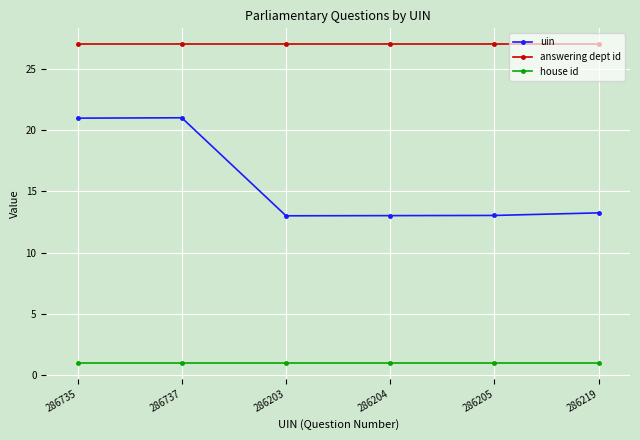

True or false: answering dept id and uin intersect in this chart.

False